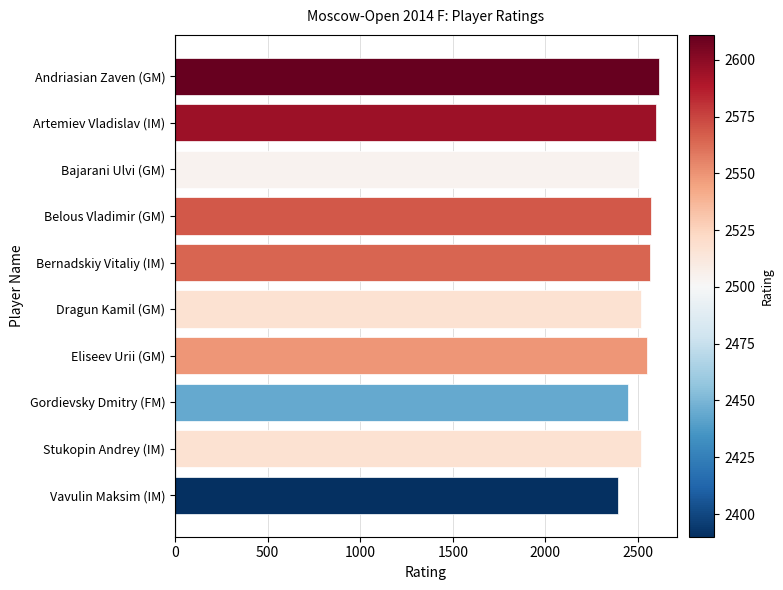

The chart shows a value of 2444 at Gordievsky Dmitry (FM). True or false?

True